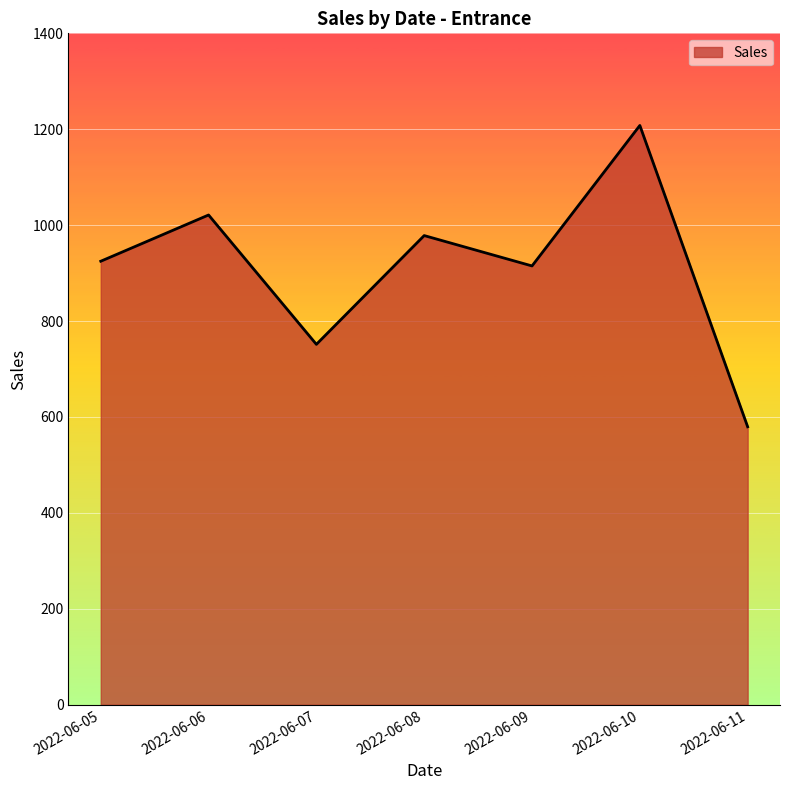

What value does the data have at 2022-06-11?

579.6